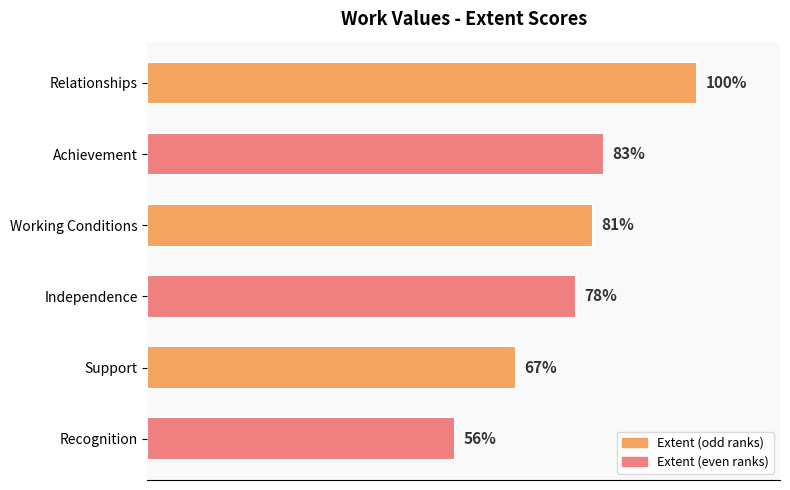

Between Support and Independence, which is larger?

Independence